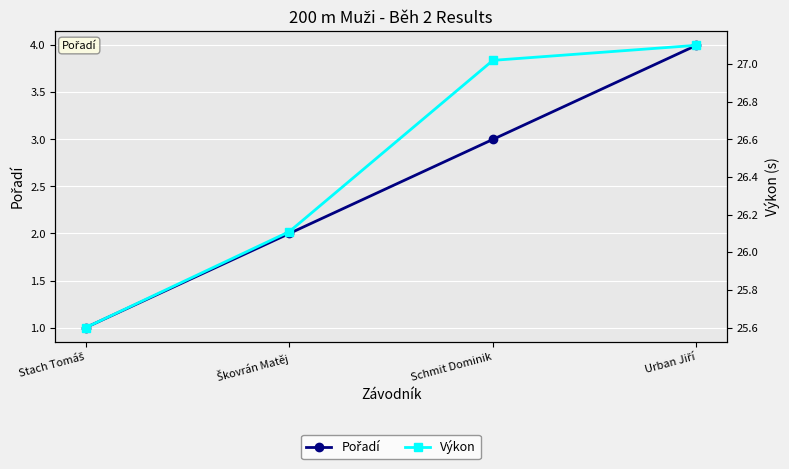

List the labels in order of Pořadí value, smallest first.

Stach Tomáš, Škovrán Matěj, Schmit Dominik, Urban Jiří